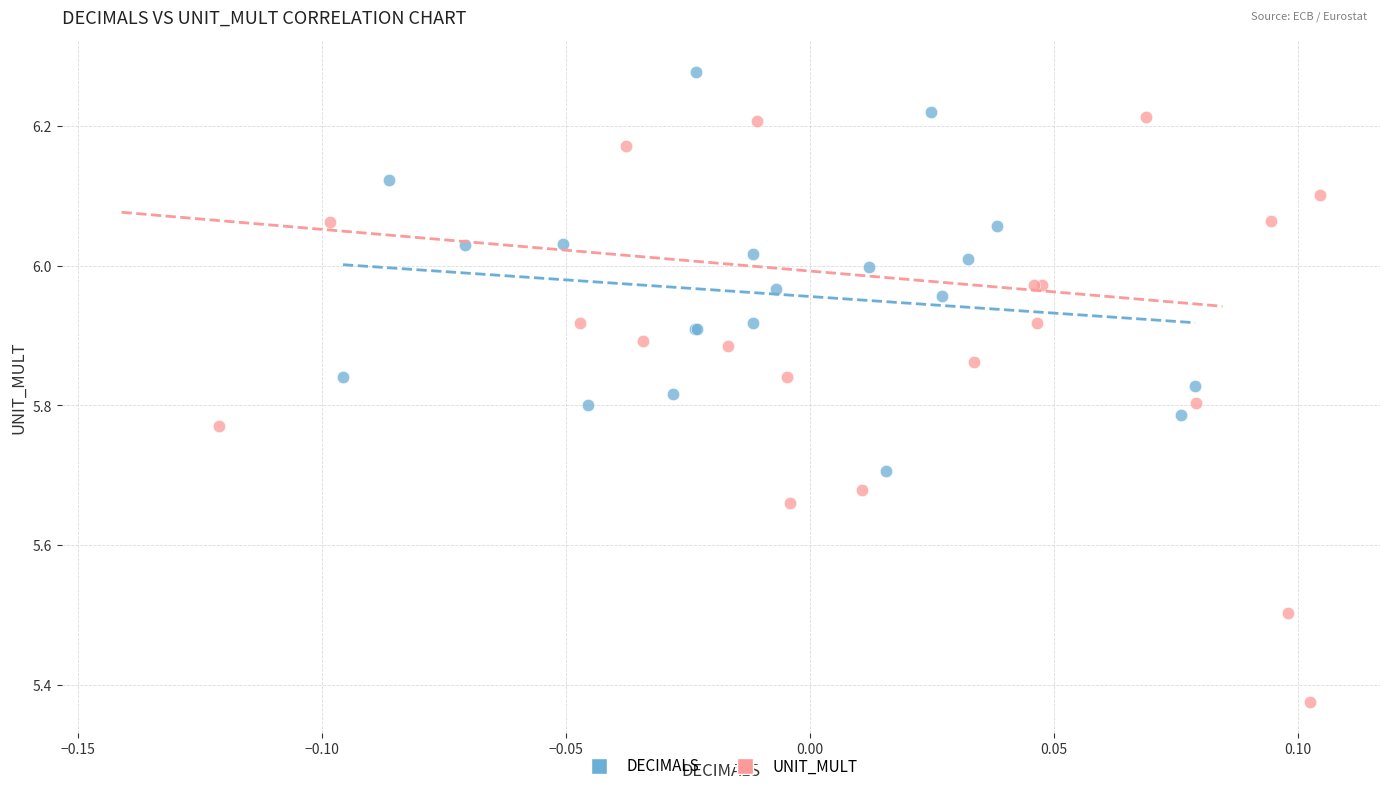

Which series reaches the maximum Y coordinate?

DECIMALS